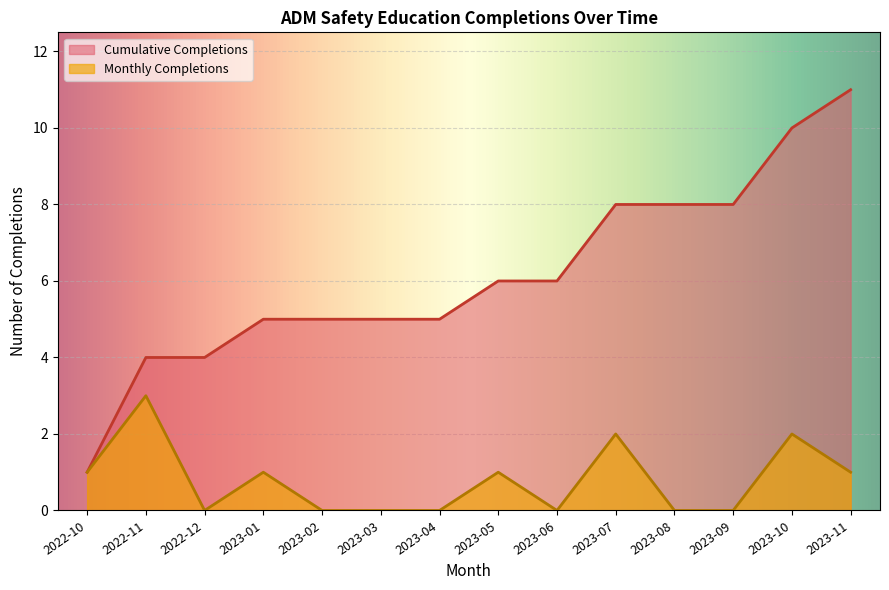

How many lines are shown in the chart?

2